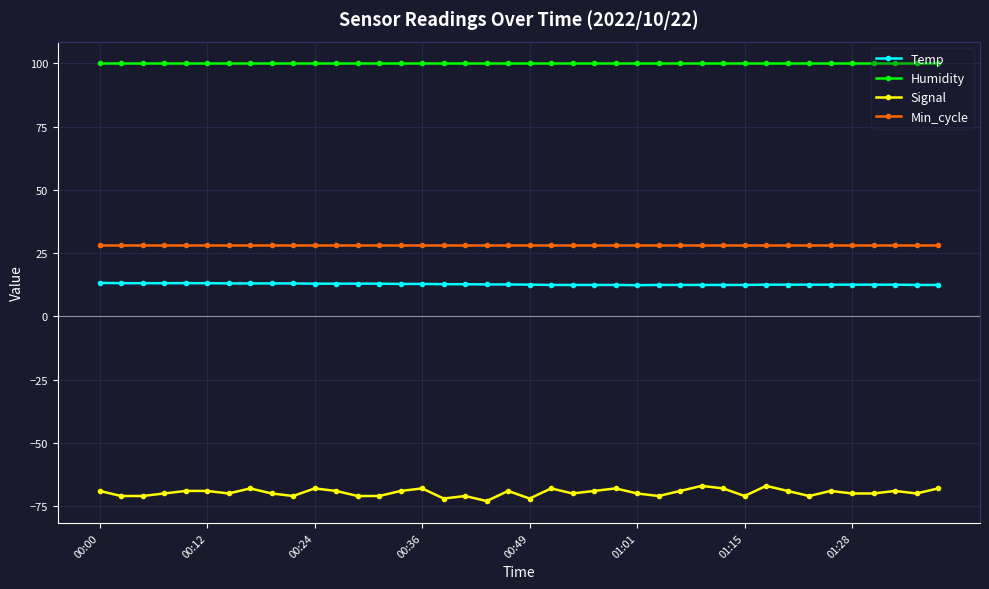

List the series in order of their peak value, highest first.

Humidity, Min_cycle, Temp, Signal